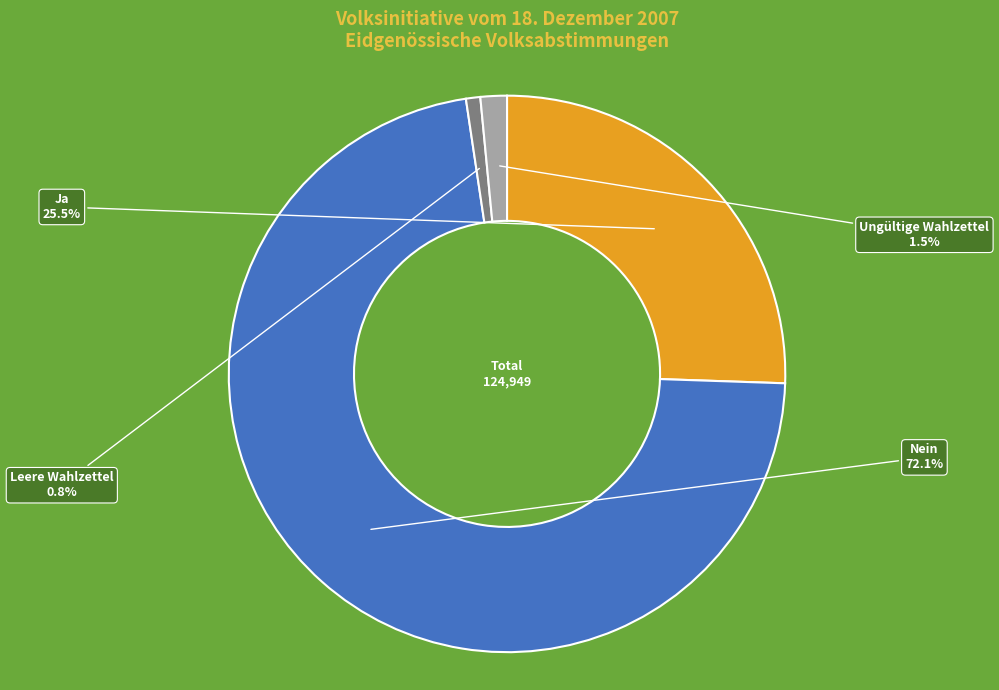

Is there a majority slice in this chart?

Yes